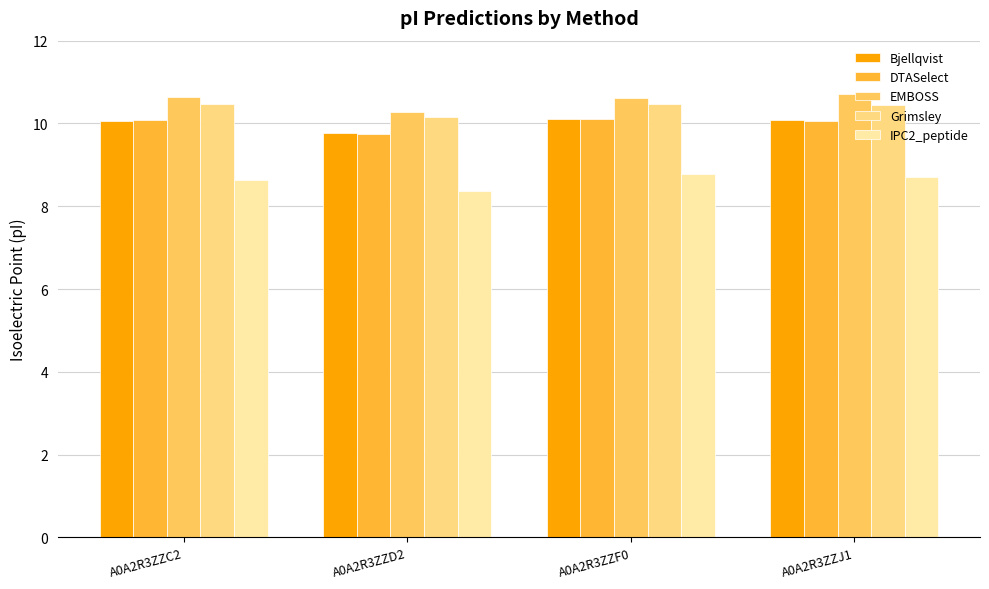

What is the average value of the Bjellqvist series?

10.0